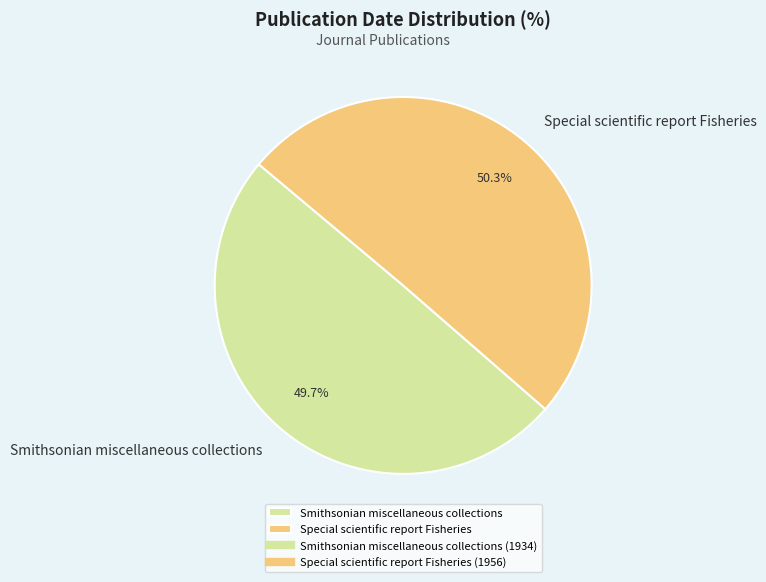

To the nearest percent, what percentage of the pie is Special scientific report Fisheries?

50%